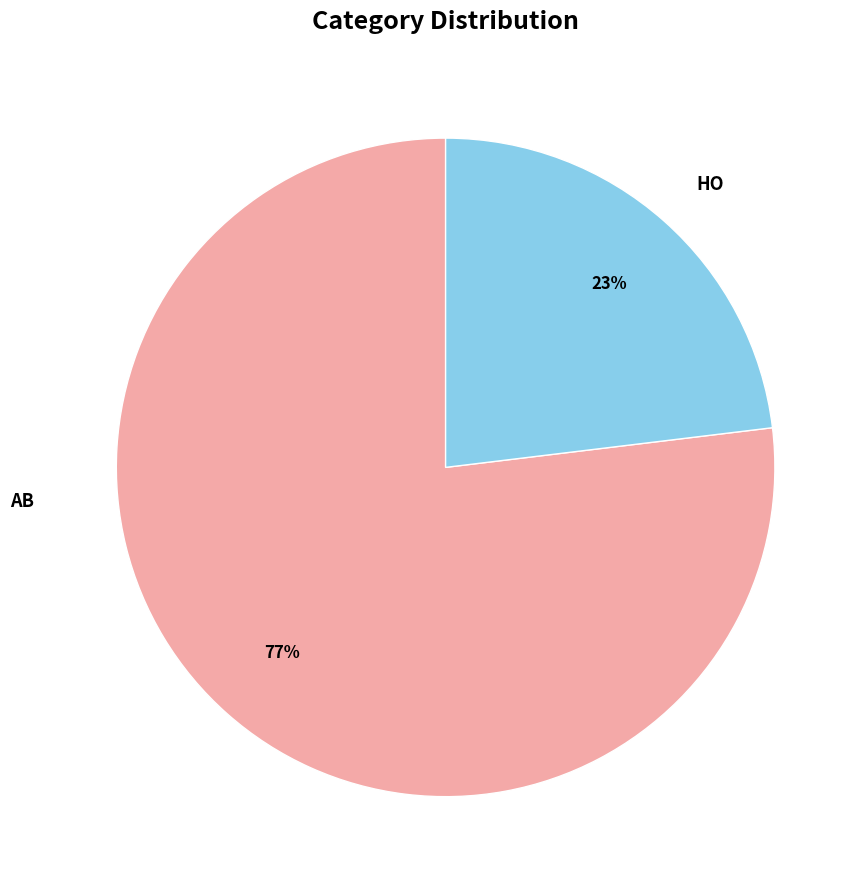

To the nearest percent, what is the difference between the AB and HO slice percentages?

54%